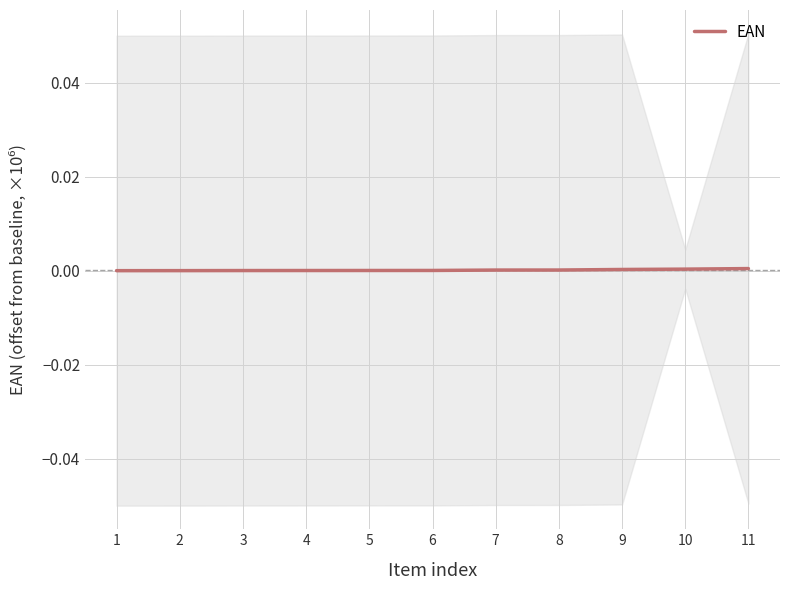

True or false: the data shows 0.0 at 8.

True